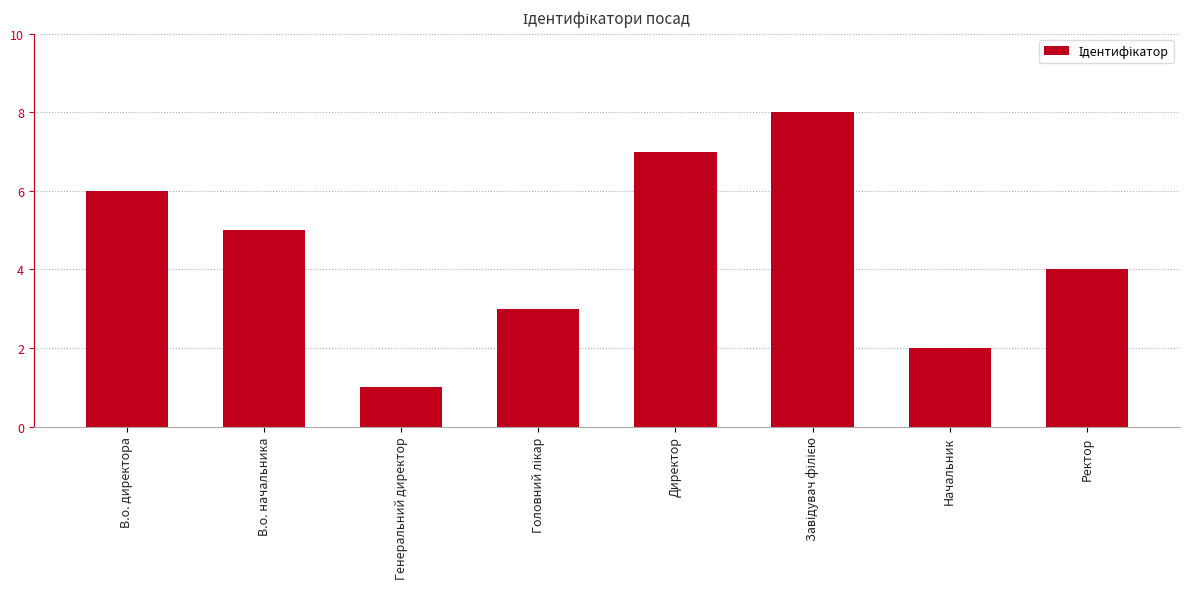

Reading left to right, list all the values displayed in this chart.

6	5	1	3	7	8	2	4